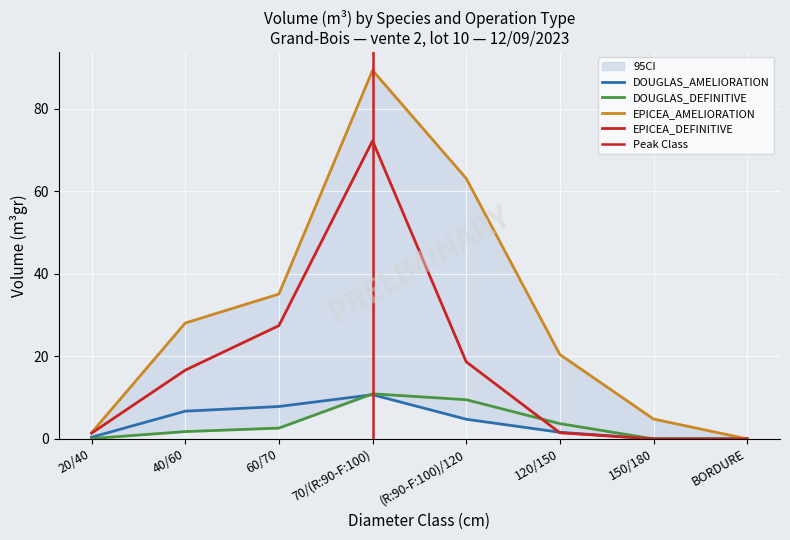

List the labels in order of EPICEA_AMELIORATION value, smallest first.

BORDURE, 20/40, 150/180, 120/150, 40/60, 60/70, (R:90-F:100)/120, 70/(R:90-F:100)